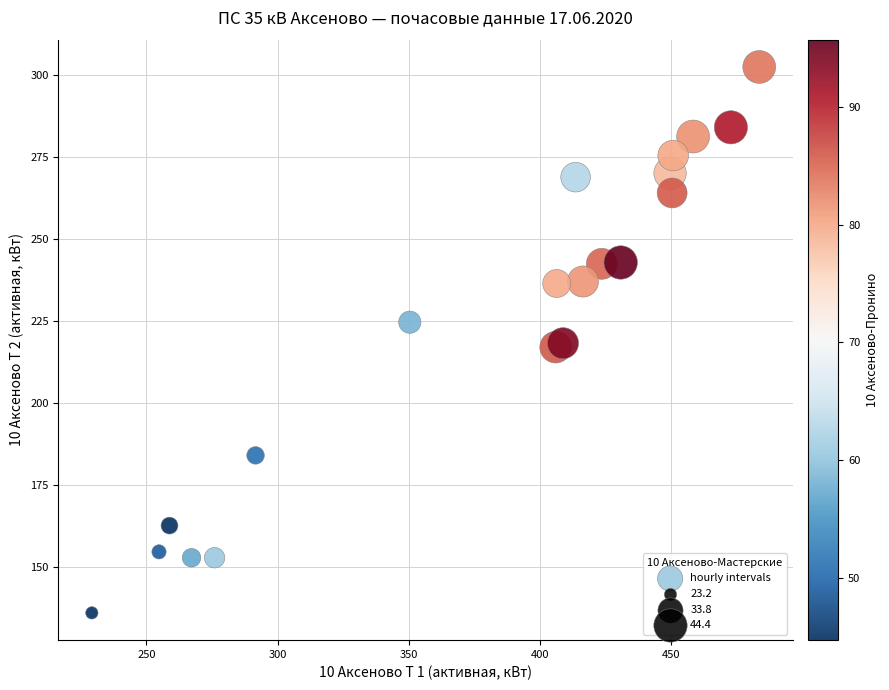

What is the range of X values (max minus min)?

254.4